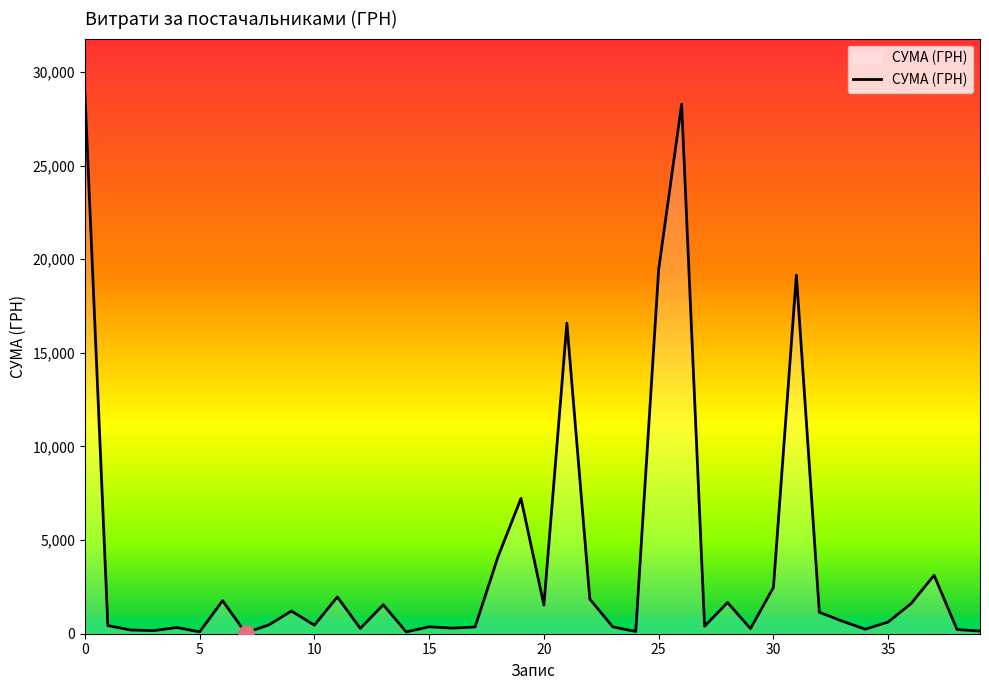

What is the greatest value displayed?

28897.0